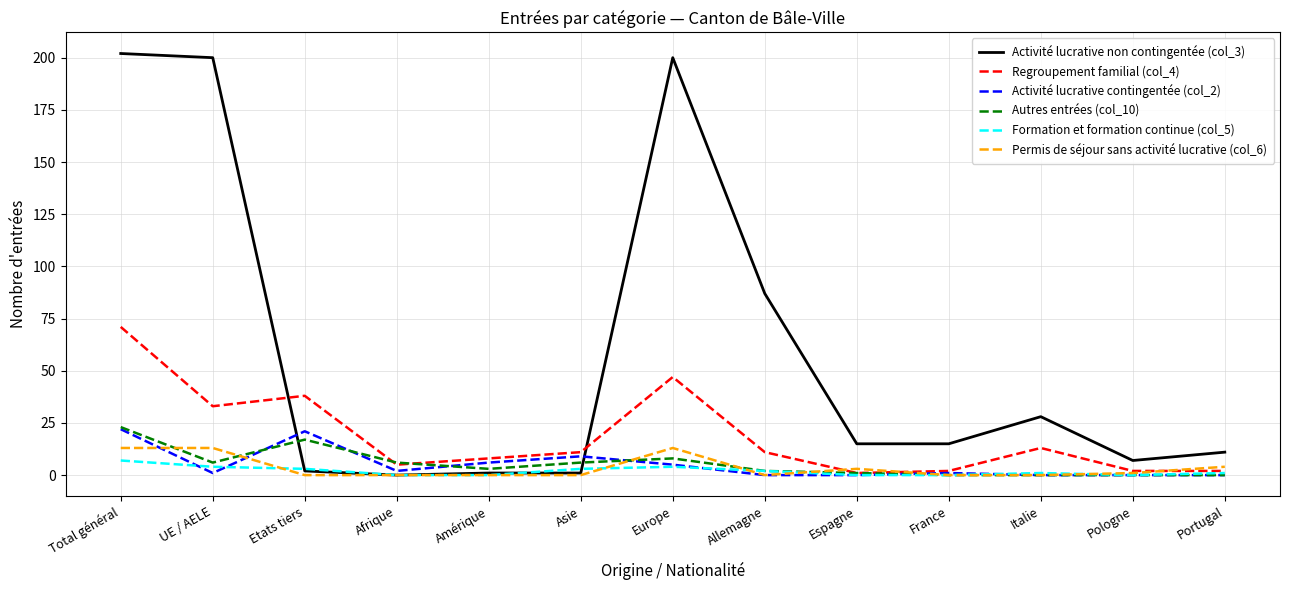

At which label does Activité lucrative contingentée (col_2) first exceed 1?

Total général